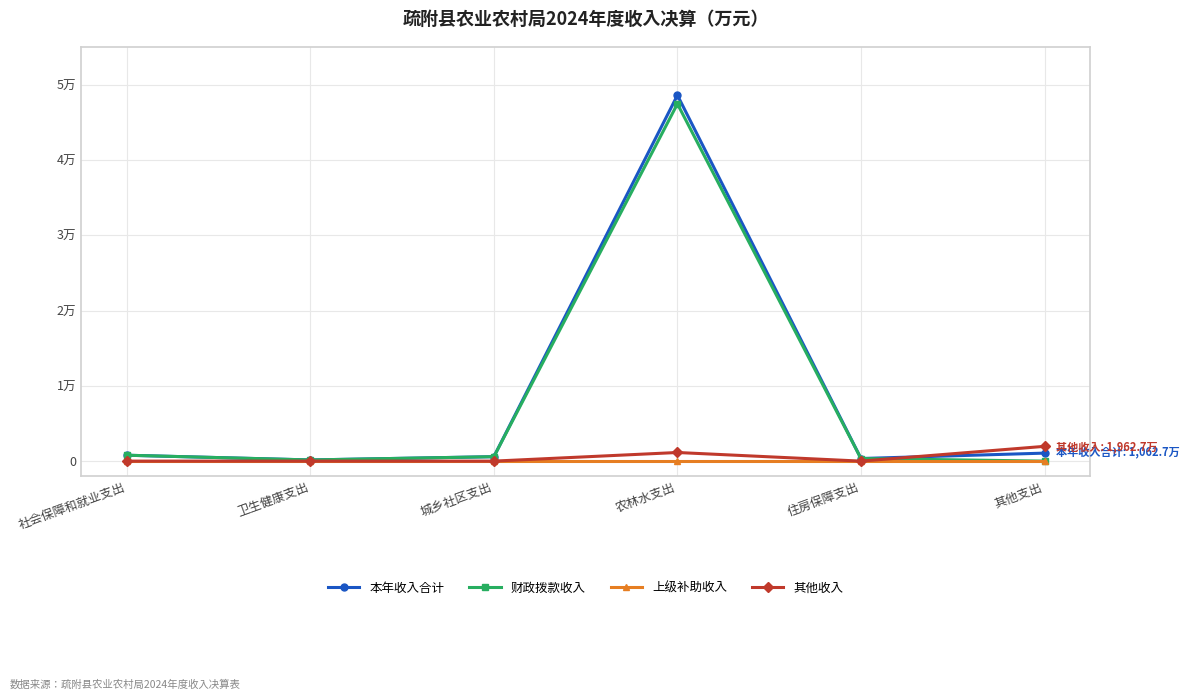

What is the label of the 1st point from the right?

其他支出